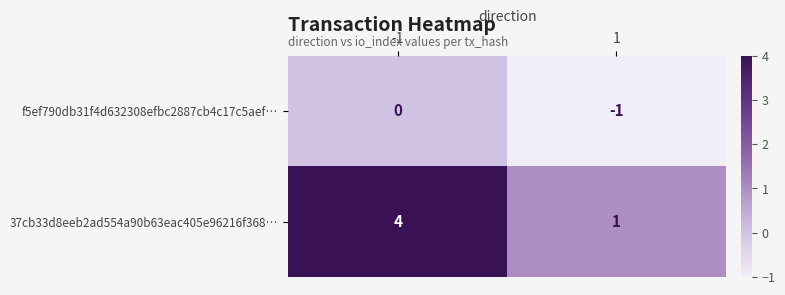

How many data points does each series have?

2